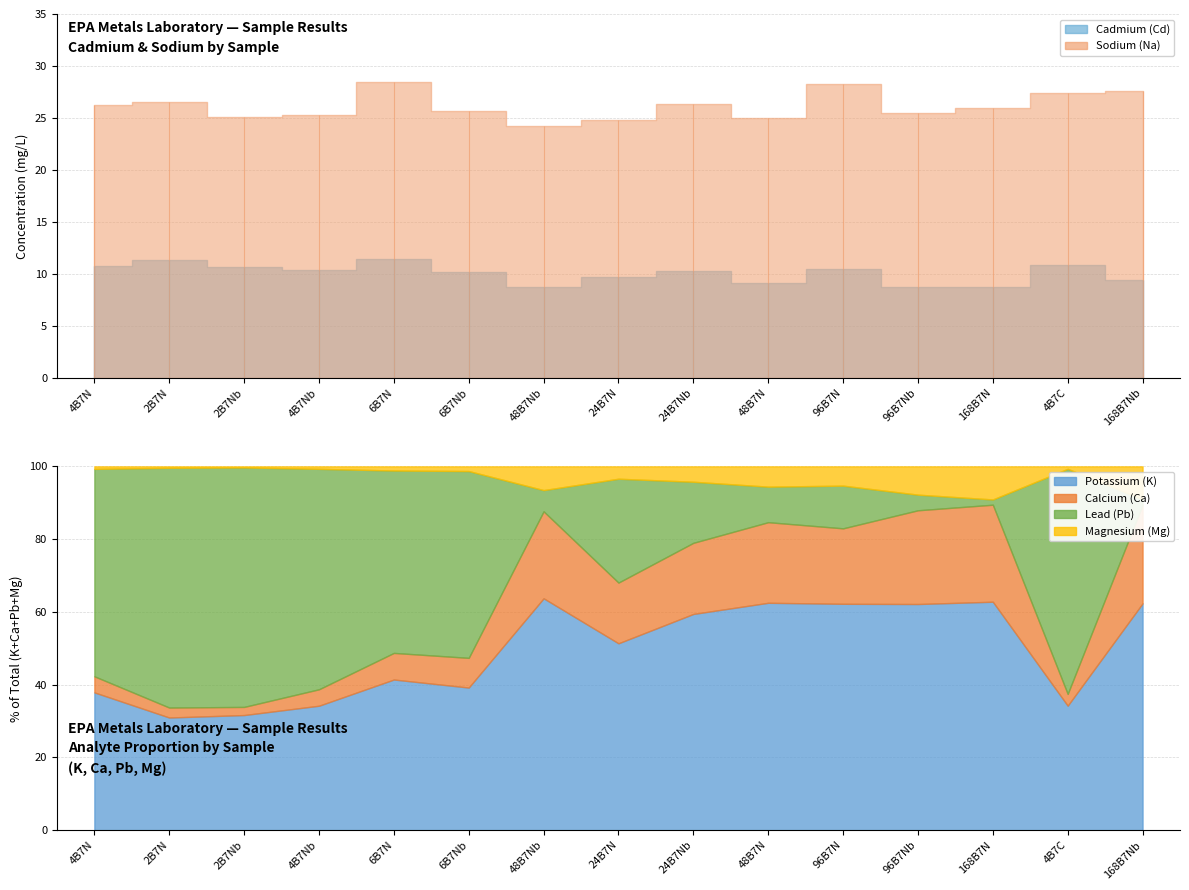

True or false: Cadmium (Cd) has more than 1 points higher than both neighbors.

True